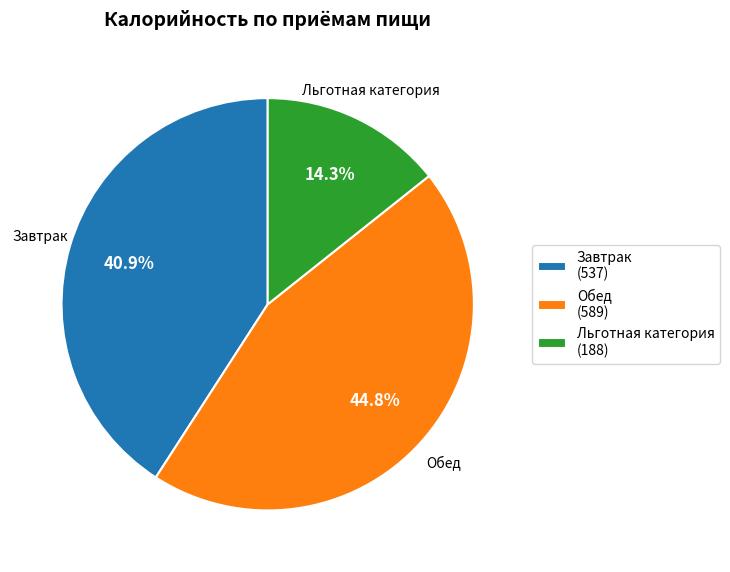

Does Льготная категория (188) represent more than half of the total?

No